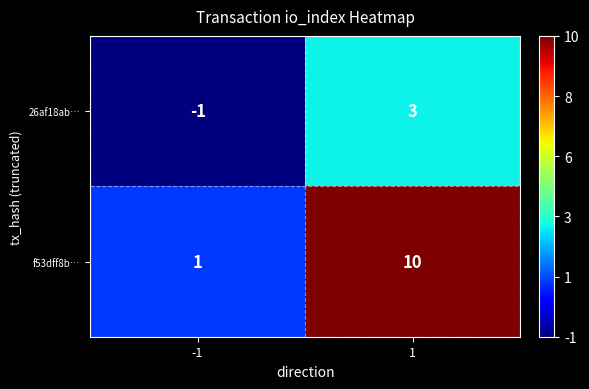

Between -1 and 1, which series saw the biggest shift?

f53dff8b…